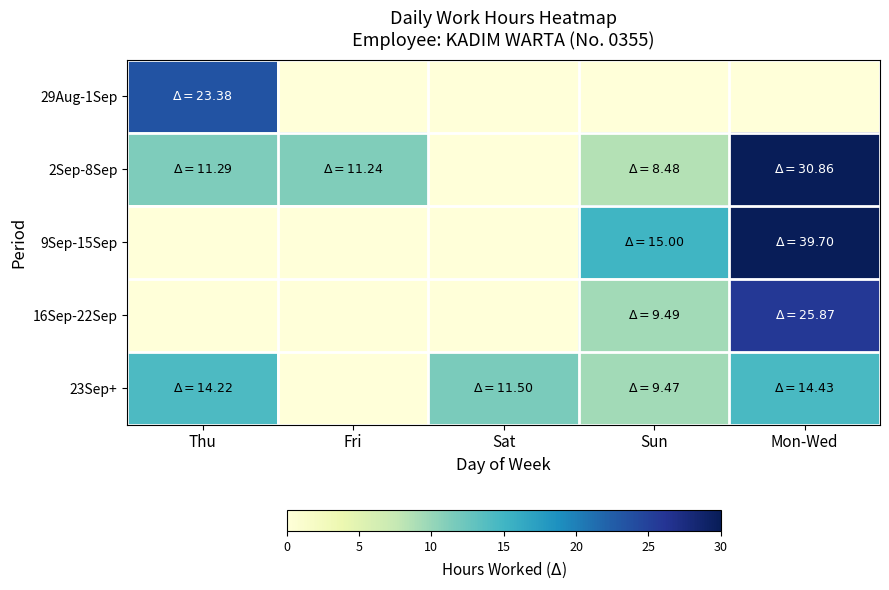

Reading left to right, transcribe all the data shown in this chart.

29Aug-1Sep: Thu=23.4	Fri=0.0	Sat=0.0	Sun=0.0	Mon-Wed=0.0
2Sep-8Sep: Thu=11.3	Fri=11.2	Sat=0.0	Sun=8.5	Mon-Wed=30.9
9Sep-15Sep: Thu=0.0	Fri=0.0	Sat=0.0	Sun=15.0	Mon-Wed=39.7
16Sep-22Sep: Thu=0.0	Fri=0.0	Sat=0.0	Sun=9.5	Mon-Wed=25.9
23Sep+: Thu=14.2	Fri=0.0	Sat=11.5	Sun=9.5	Mon-Wed=14.4